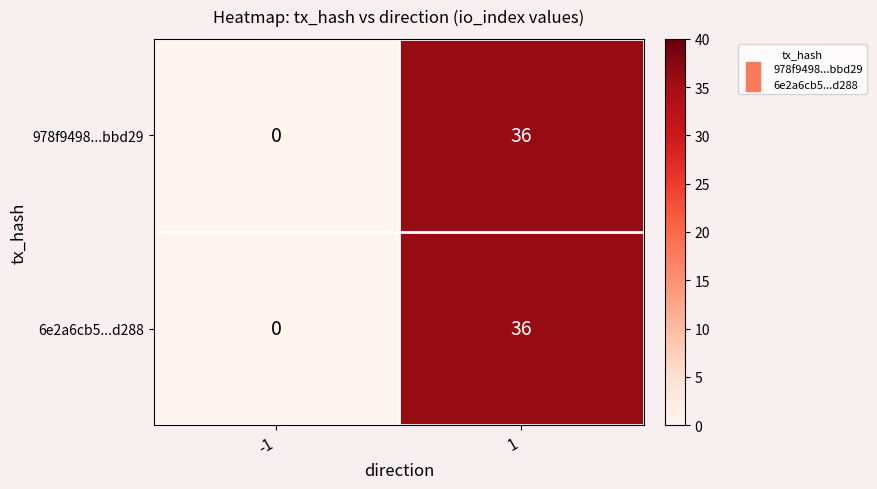

The 978f9498...bbd29 series shows -20 at -1. True or false?

False